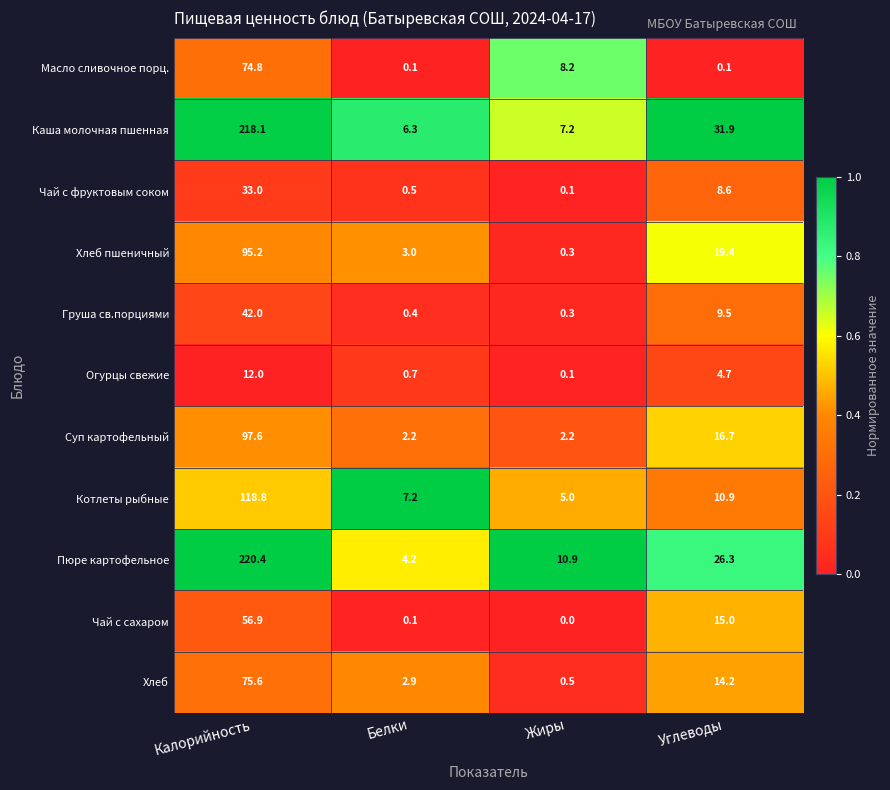

What is the difference between the Чай с сахаром values at Калорийность and Углеводы?

41.9